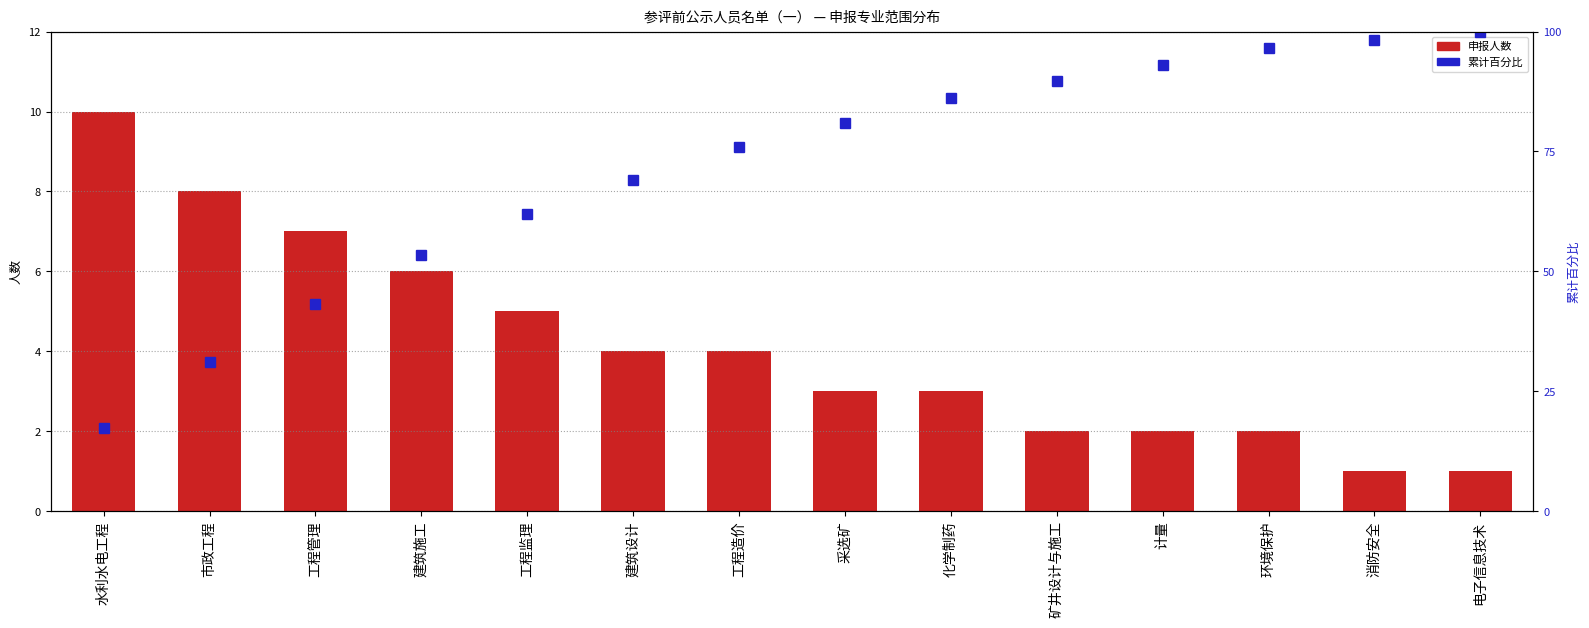

Does the chart contain any negative values?

No